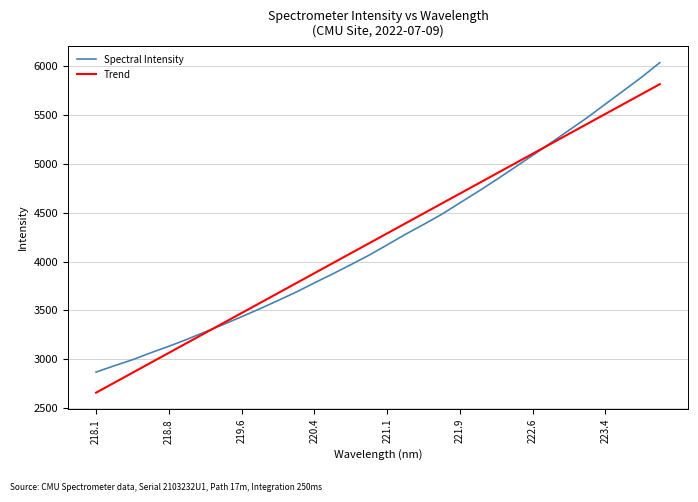

Which series has the largest range (max minus min)?

Spectral Intensity